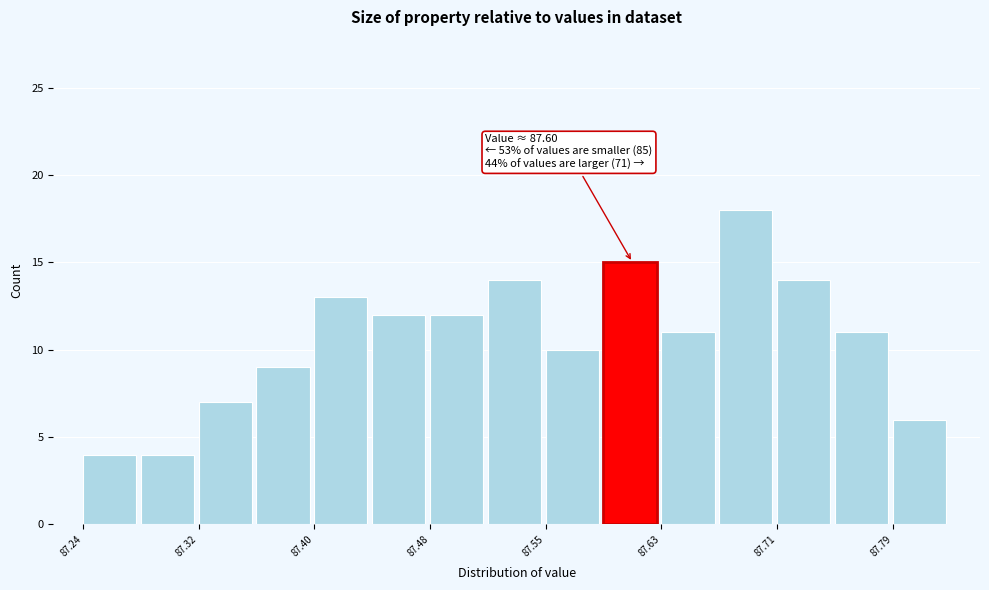

Around what value on the x-axis is the tallest bar? Give the approximate position of its centre, as read against the axis.

87.69